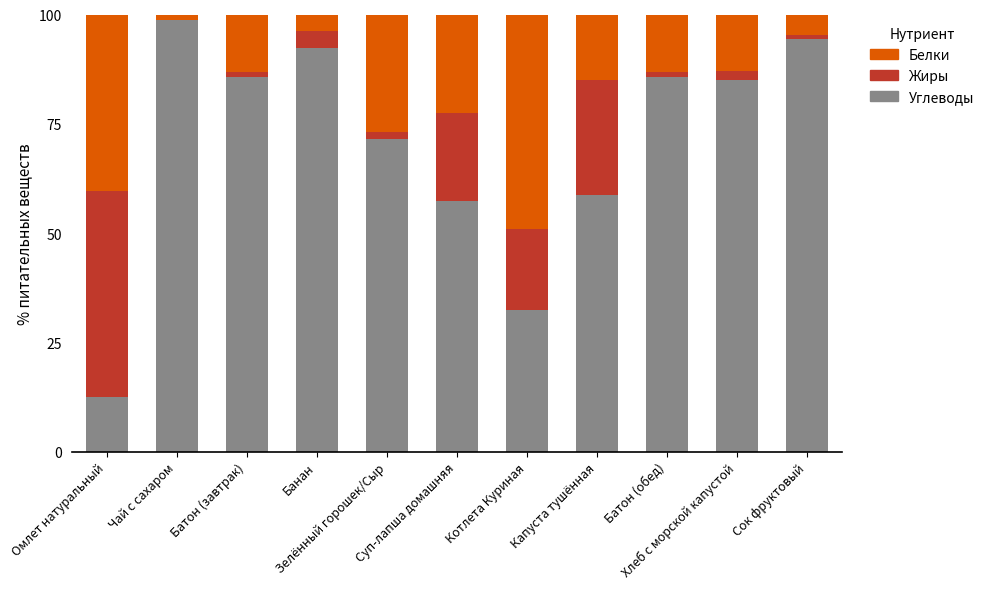

What position from the left is Сок фруктовый?

11